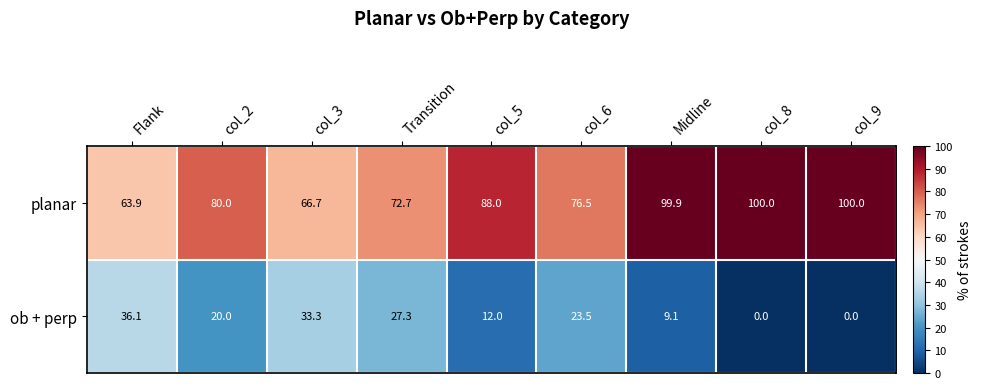

At how many categories does at least one series exceed 87?

4